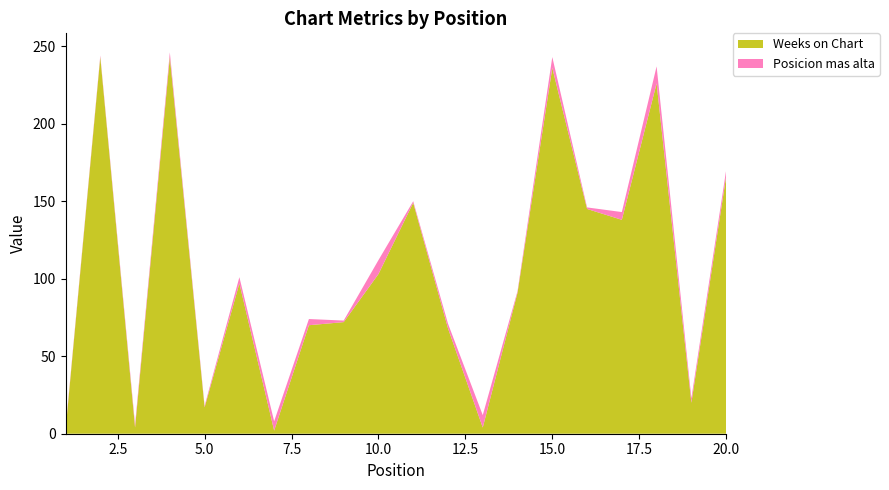

Reading left to right, what are all the values shown in this chart?

Weeks on Chart: 1=2	2=243	3=4	4=243	5=17	6=97	7=2	8=70	9=72	10=103	11=149	12=68	13=4	14=91	15=236	16=145	17=138	18=226	19=20	20=166
Posicion mas alta: 1=1	2=1	3=2	4=3	5=1	6=4	7=6	8=4	9=1	10=9	11=1	12=3	13=8	14=1	15=7	16=1	17=5	18=11	19=3	20=4